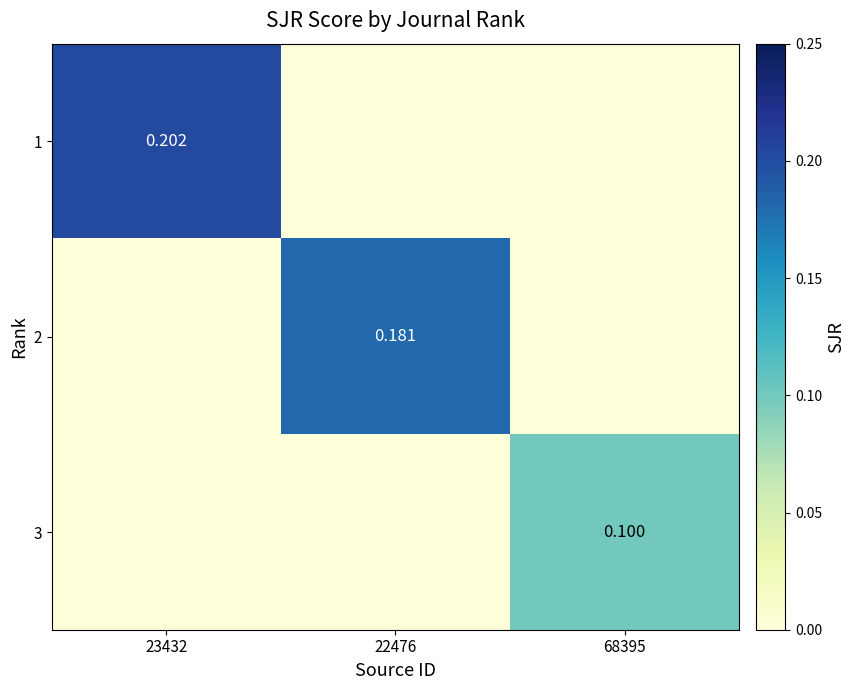

Is the value of 1 at 23432 greater than the value of 3 at 68395?

Yes